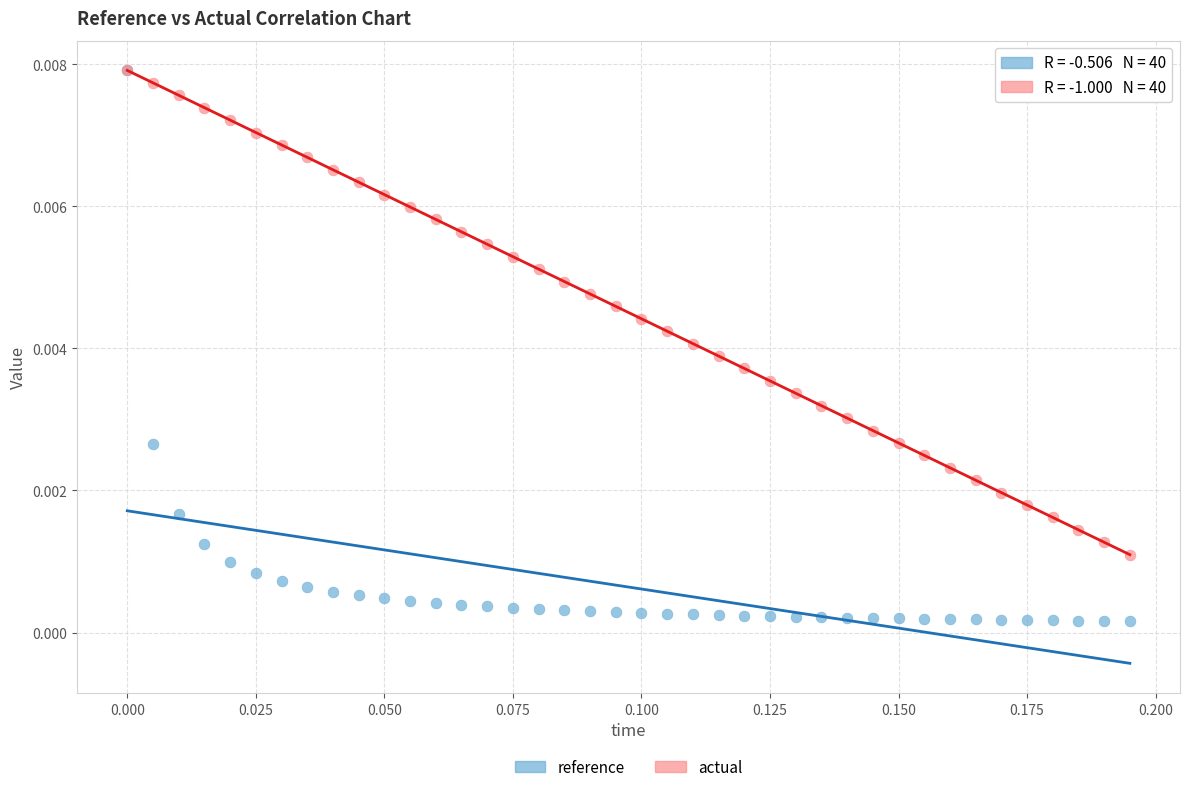

Which series contains the lowest Y value?

reference